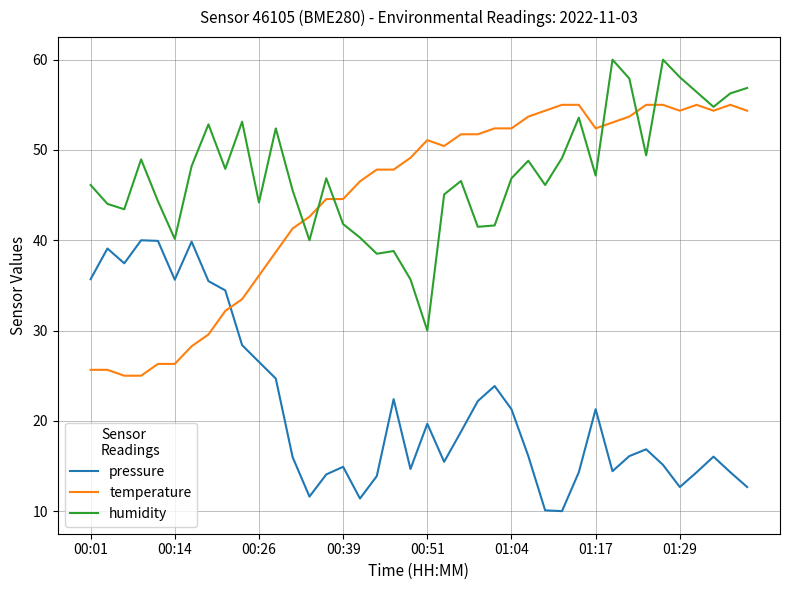

True or false: humidity and pressure intersect in this chart.

False